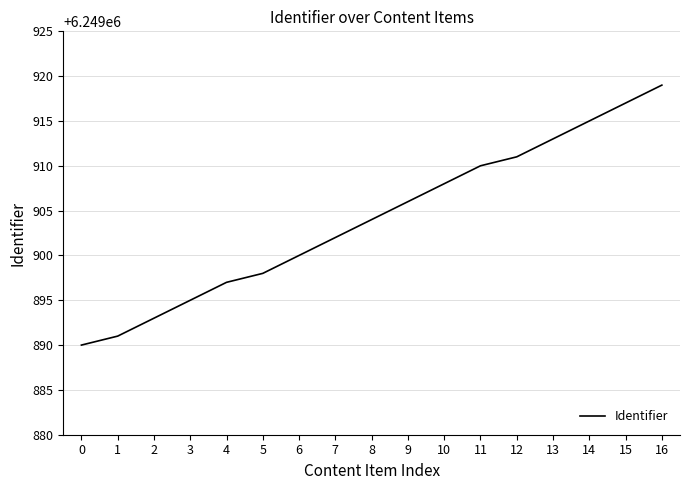

True or false: the data has more than 0 interior local peaks.

False